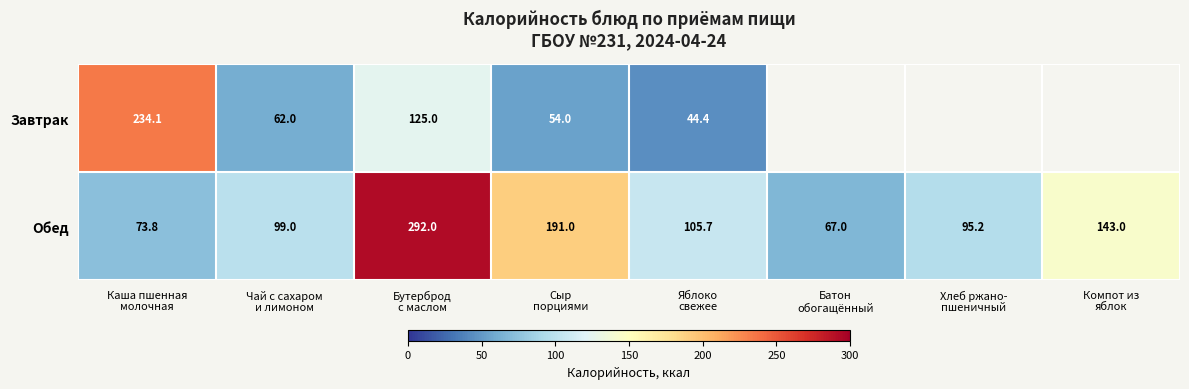

What is the difference between the second highest and minimum values in the Обед series?

124.0